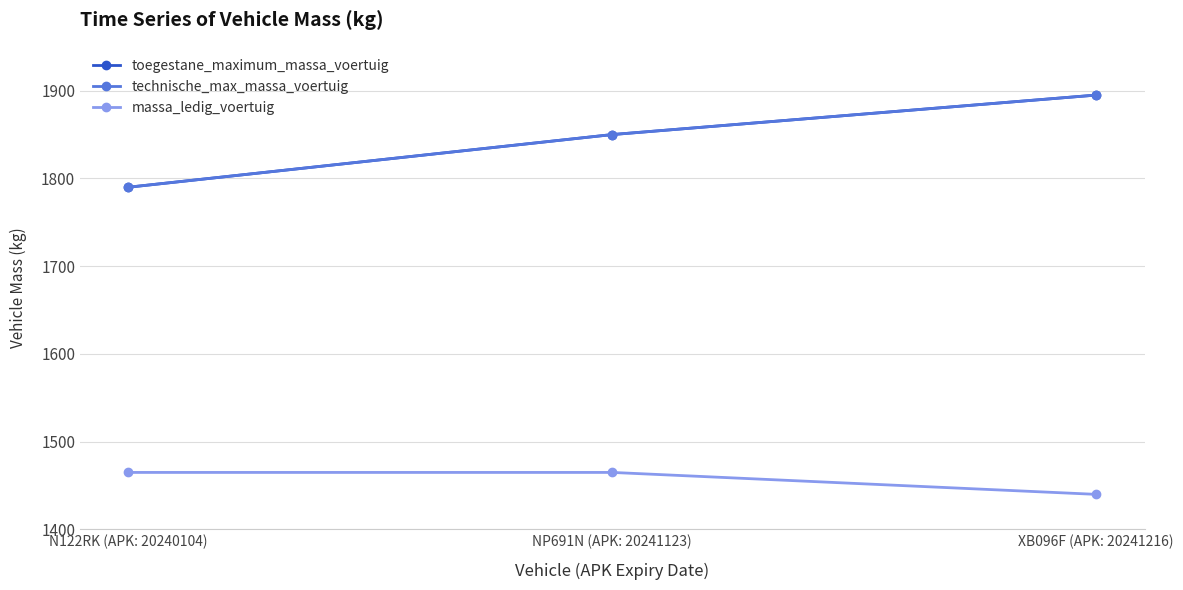

True or false: toegestane_maximum_massa_voertuig has a value of 1895 at XB096F (APK: 20241216).

True